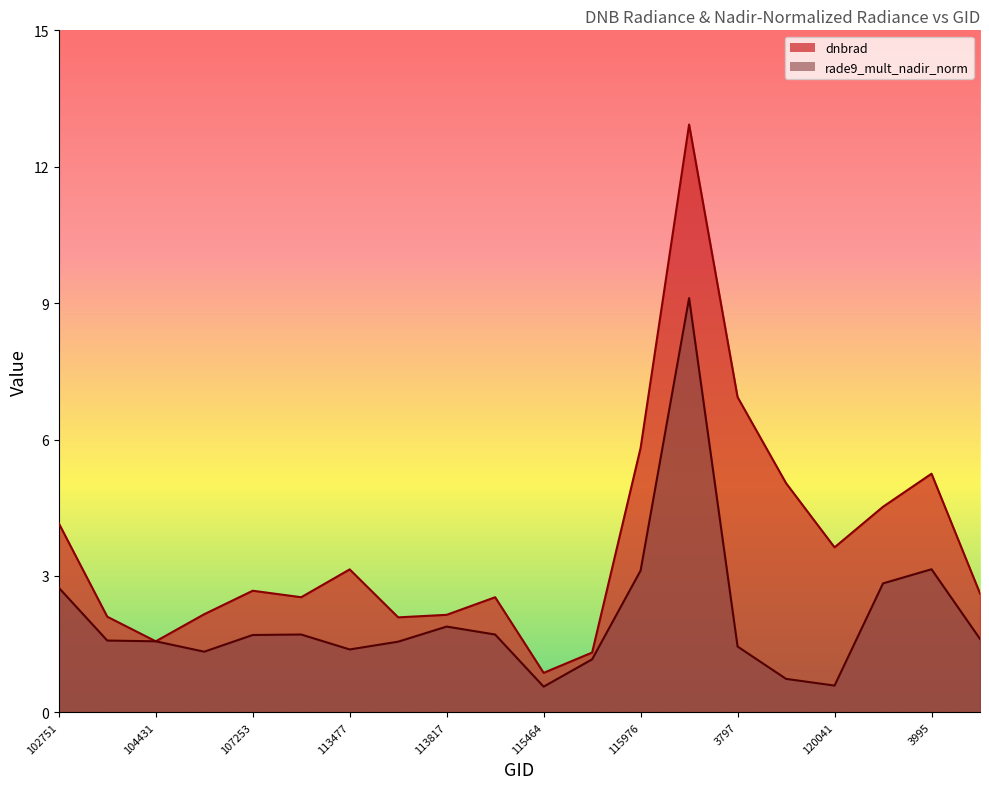

What is the average value of the rade9_mult_nadir_norm series?

2.1